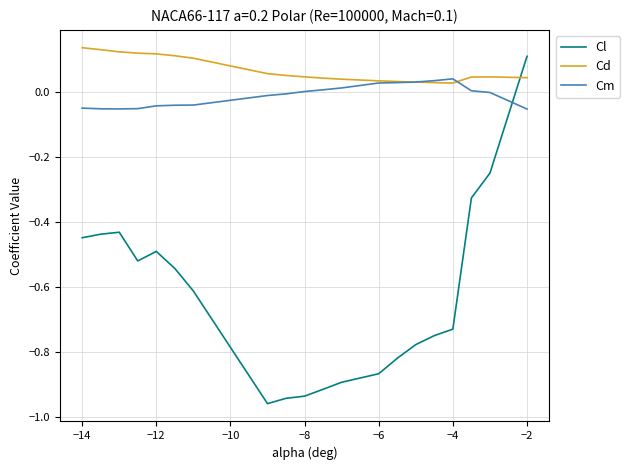

Which series has the largest range (max minus min)?

Cl